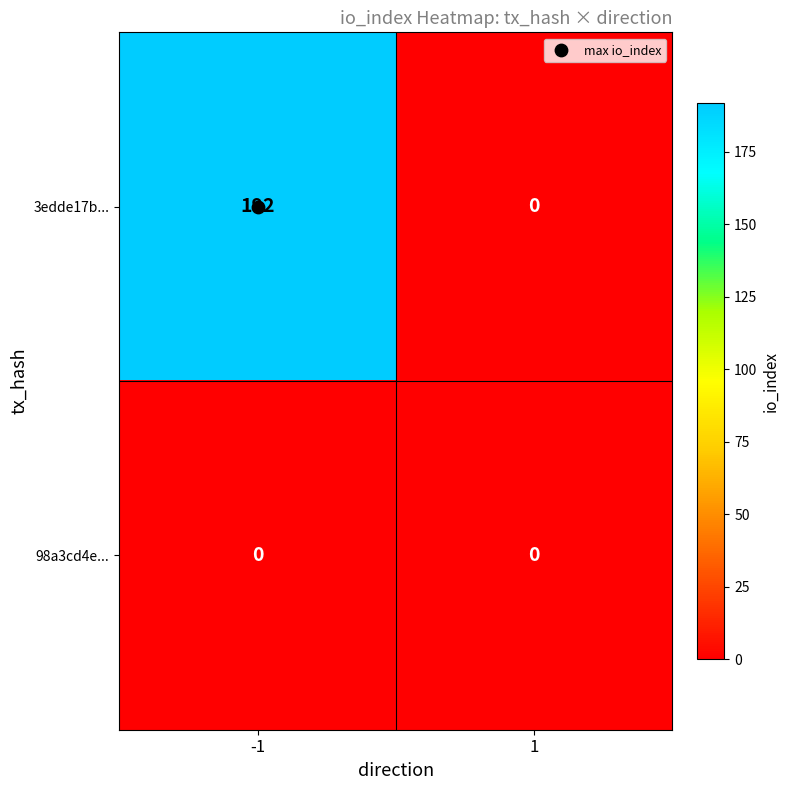

List the series in order of their overall mean, highest first.

3edde17b..., 98a3cd4e...